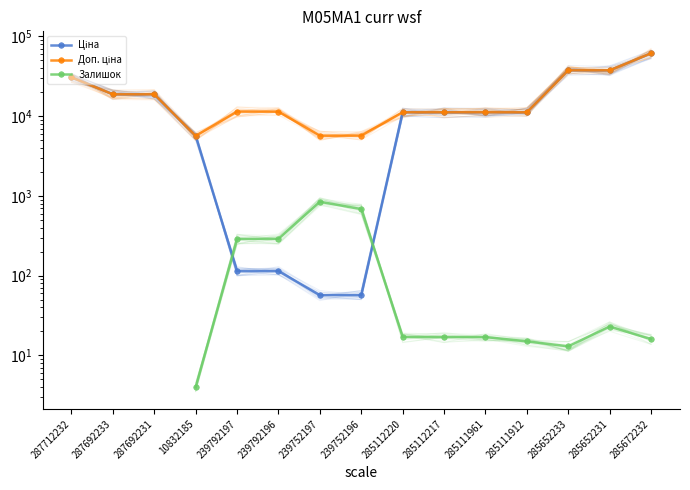

True or false: Залишок and Ціна cross at least once.

True